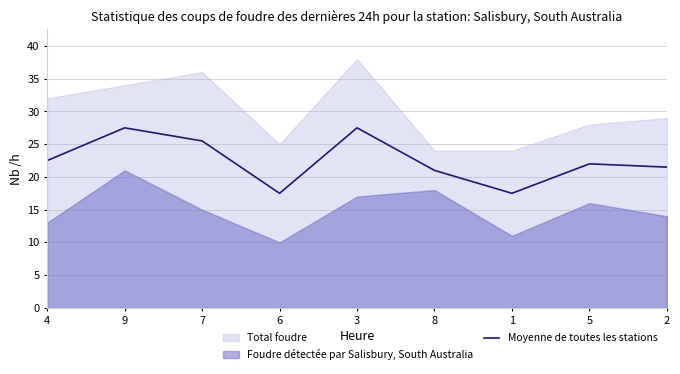

List the labels in order of value, largest first.

9, 3, 7, 4, 5, 2, 8, 6, 1